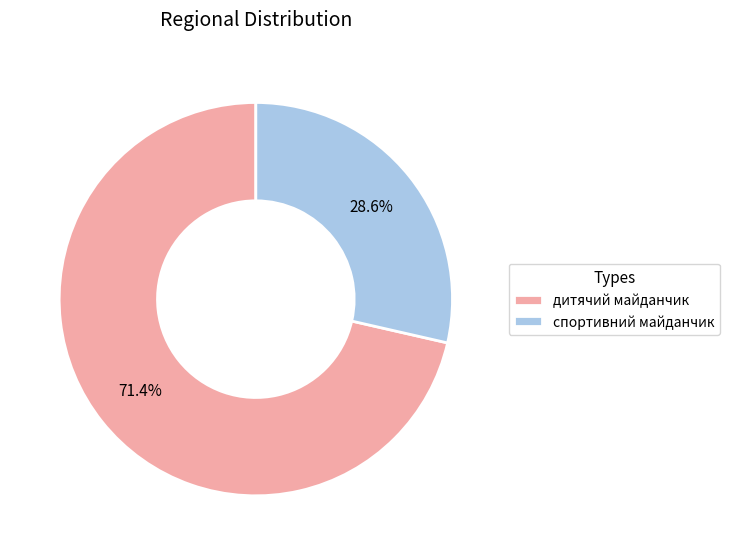

What percentage is the спортивний майданчик slice, to the nearest percent?

29%